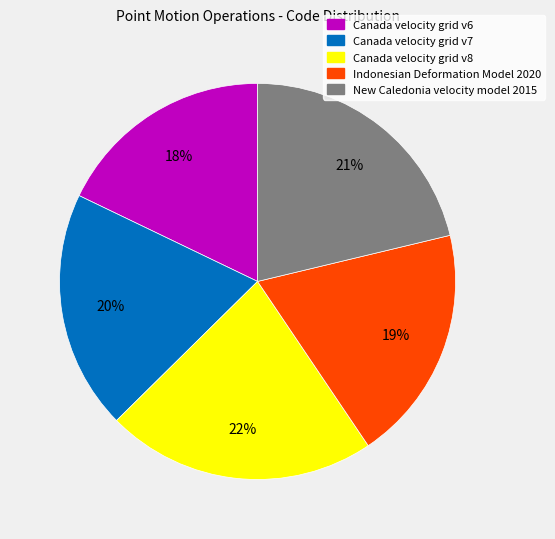

Do New Caledonia velocity model 2015 and Canada velocity grid v6 together represent more than half of the pie?

No